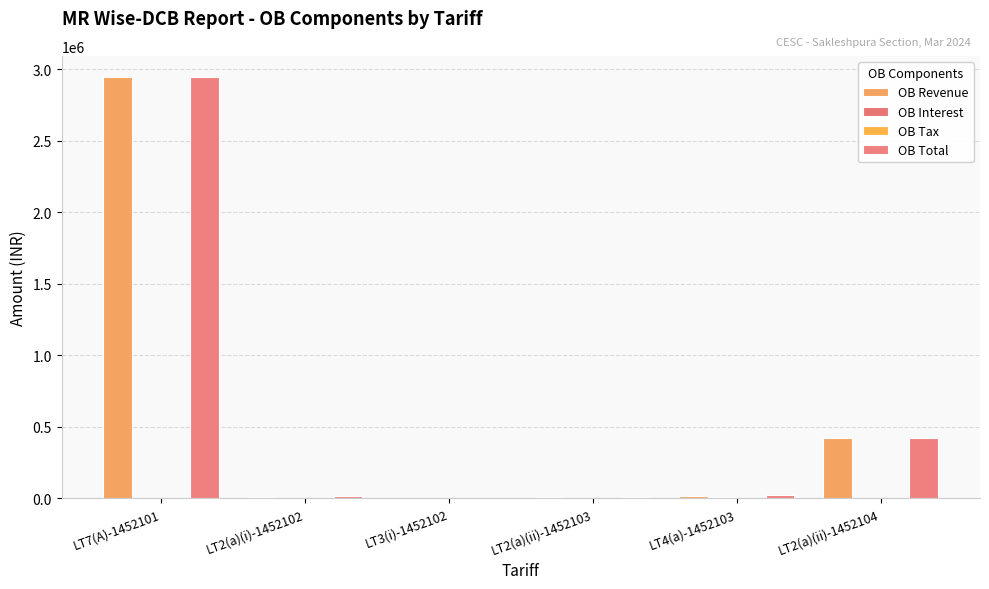

Between LT2(a)(ii)-1452103 and LT3(i)-1452102, which is larger?

LT2(a)(ii)-1452103